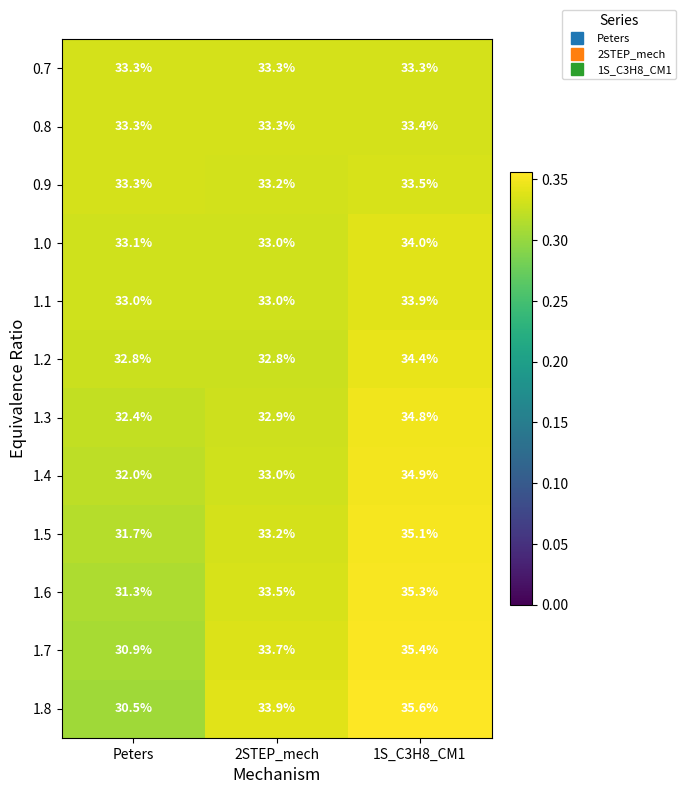

Where is 1.7 nearest to the value 33?

2STEP_mech